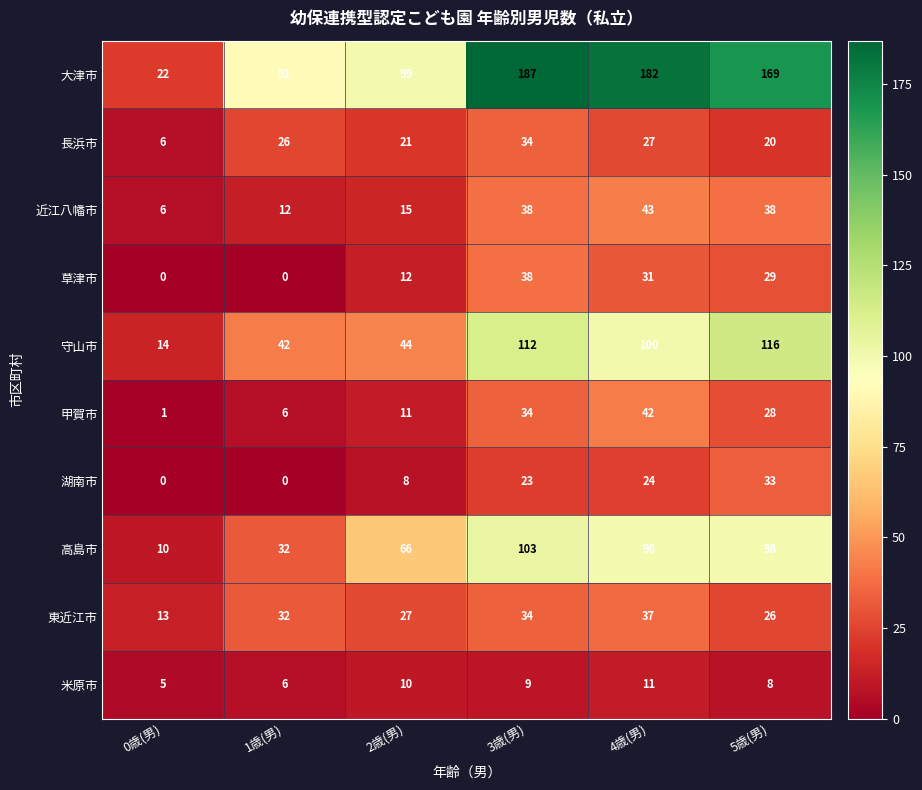

At which label does 甲賀市 reach its minimum?

0歳(男)